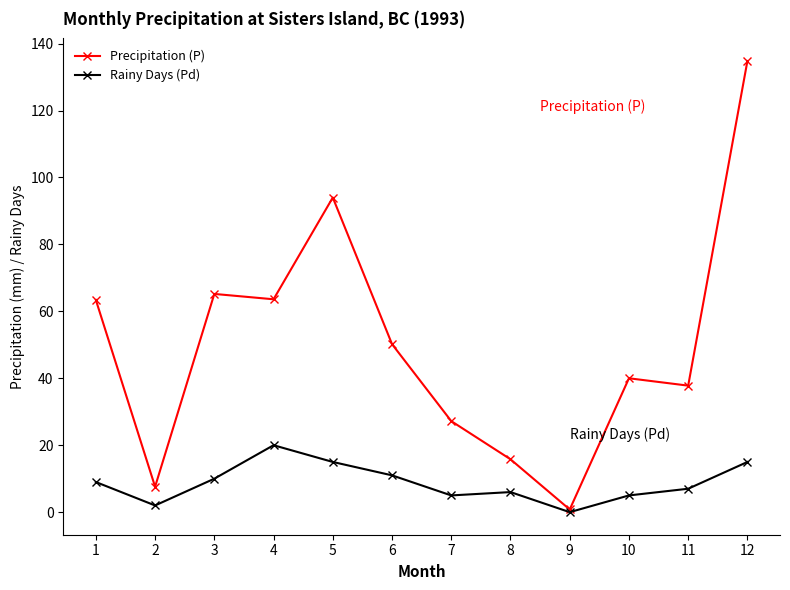

Which series has the widest spread of values?

Precipitation (P)